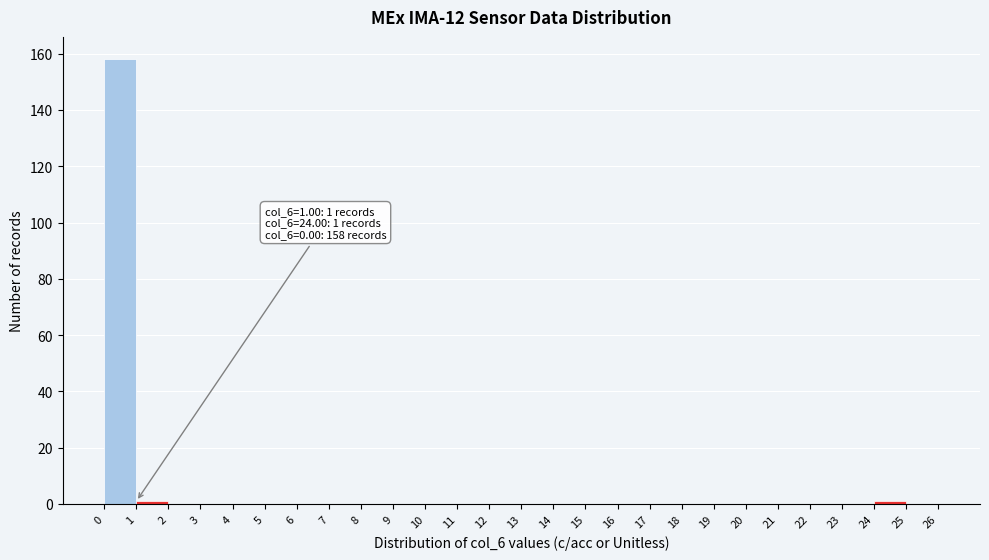

Over which range of the x-axis is the bar tallest?

0 to 1